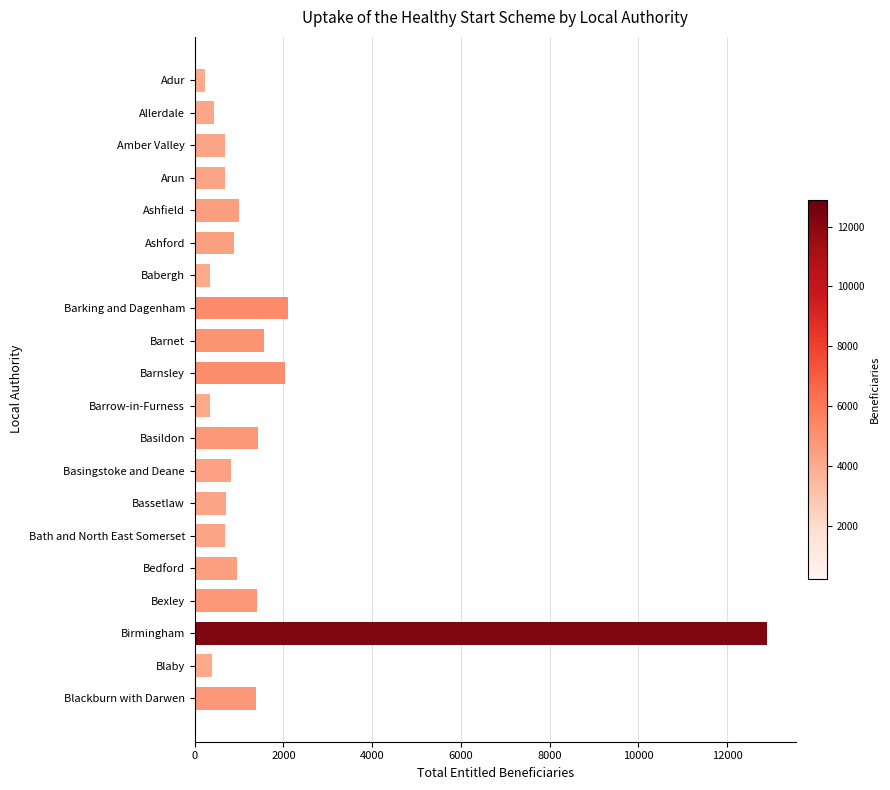

Count the number of data series in this chart.

1